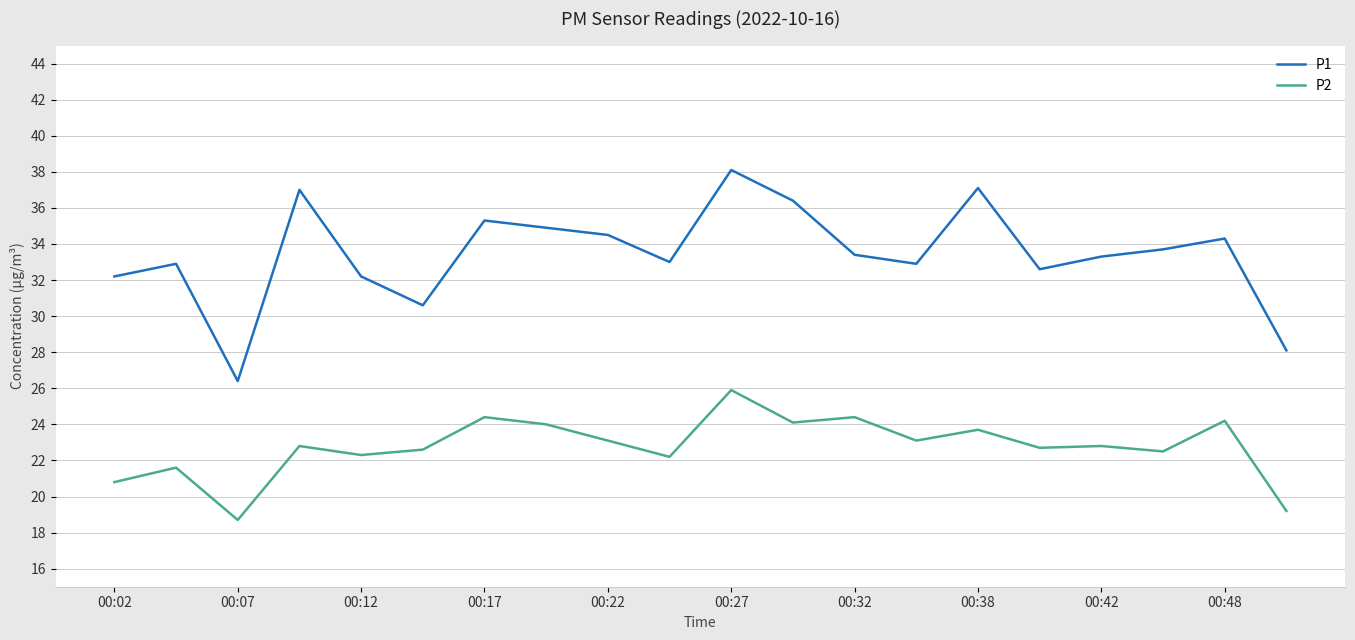

What is the highest value of the P2 series?

25.9